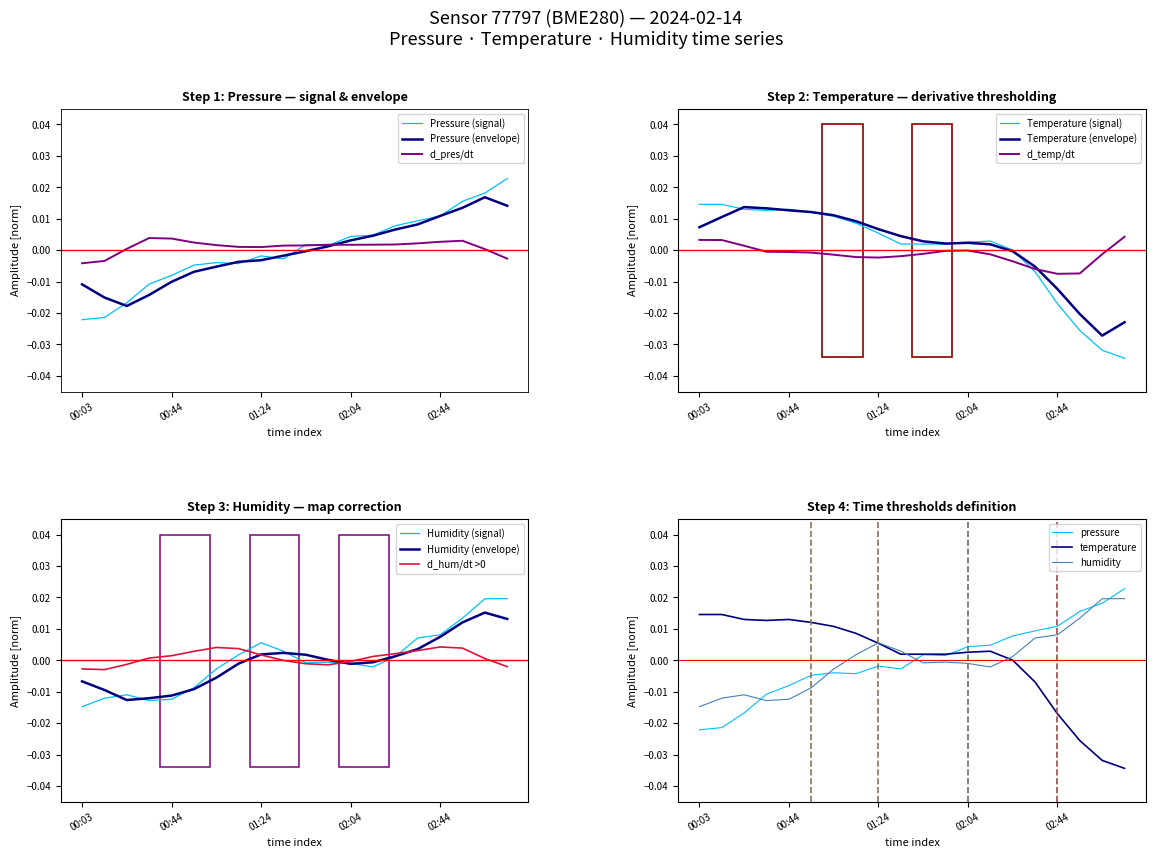

Where is pressure nearest to the value 0?

01:54